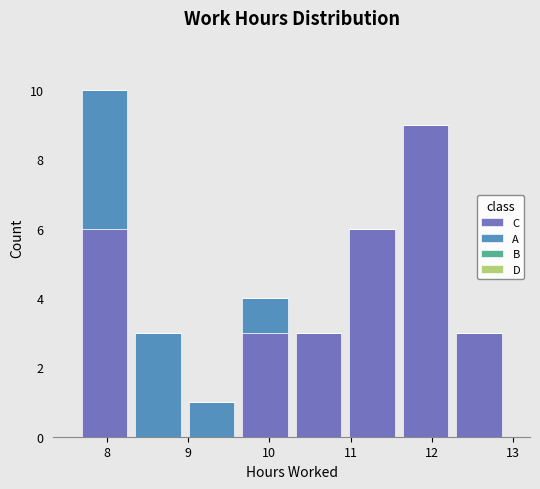

What is the total height of the stacked bar covering 9.6 to 10.3 on the x-axis? Neither the bar edges nor the heights are printed on the chart, so give them approximately, as read against the axes.

4